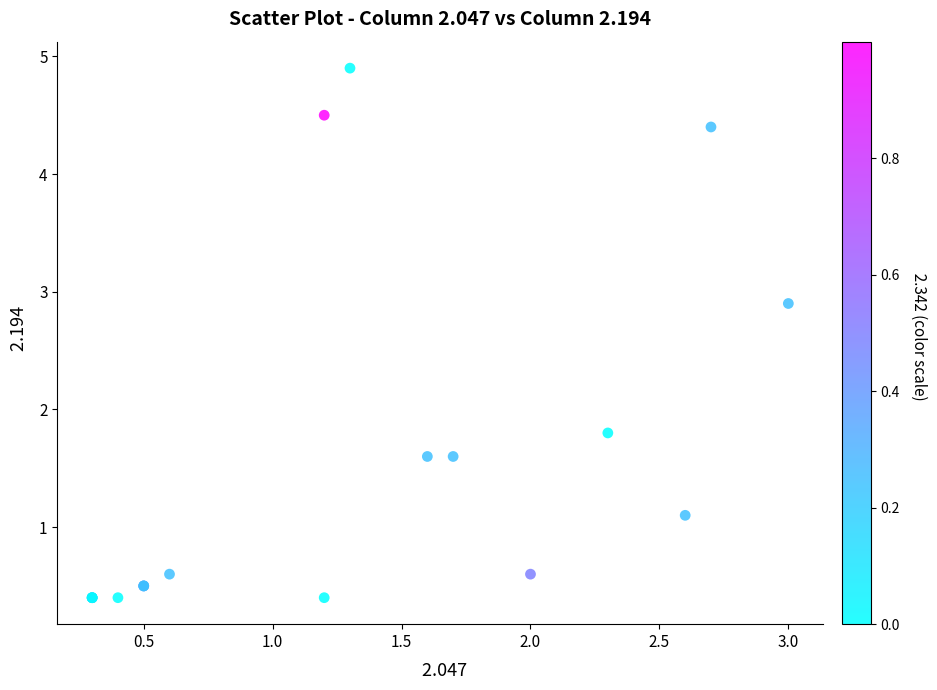

What Y value in the scatter plot is closest to 2?

1.8